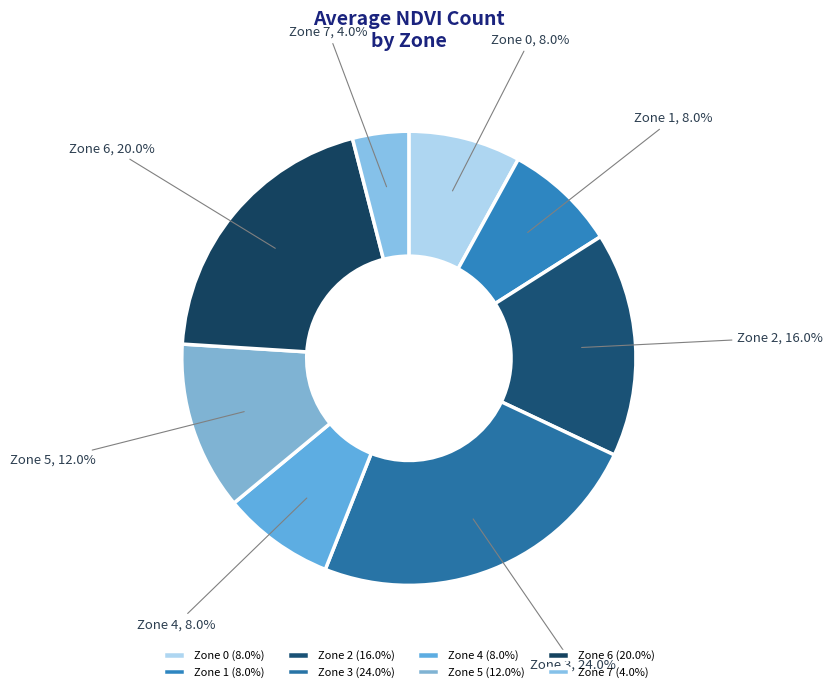

Is it true that Zone 0 is 23% of the pie?

False